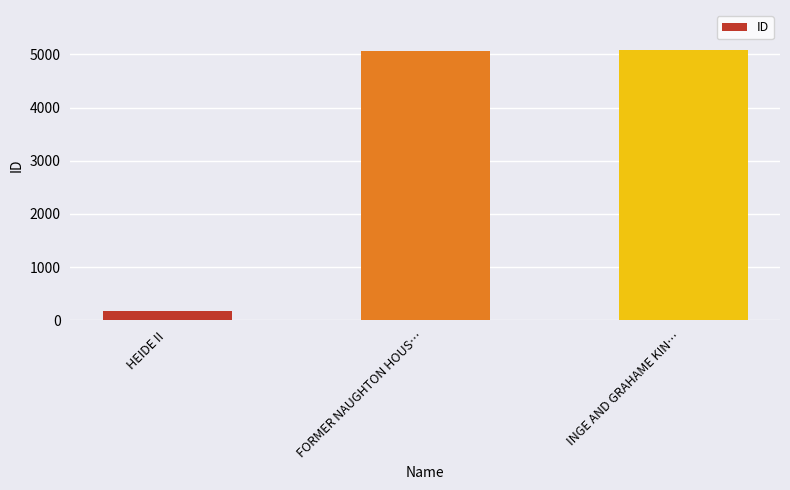

What is the difference between the maximum and minimum values?

4894